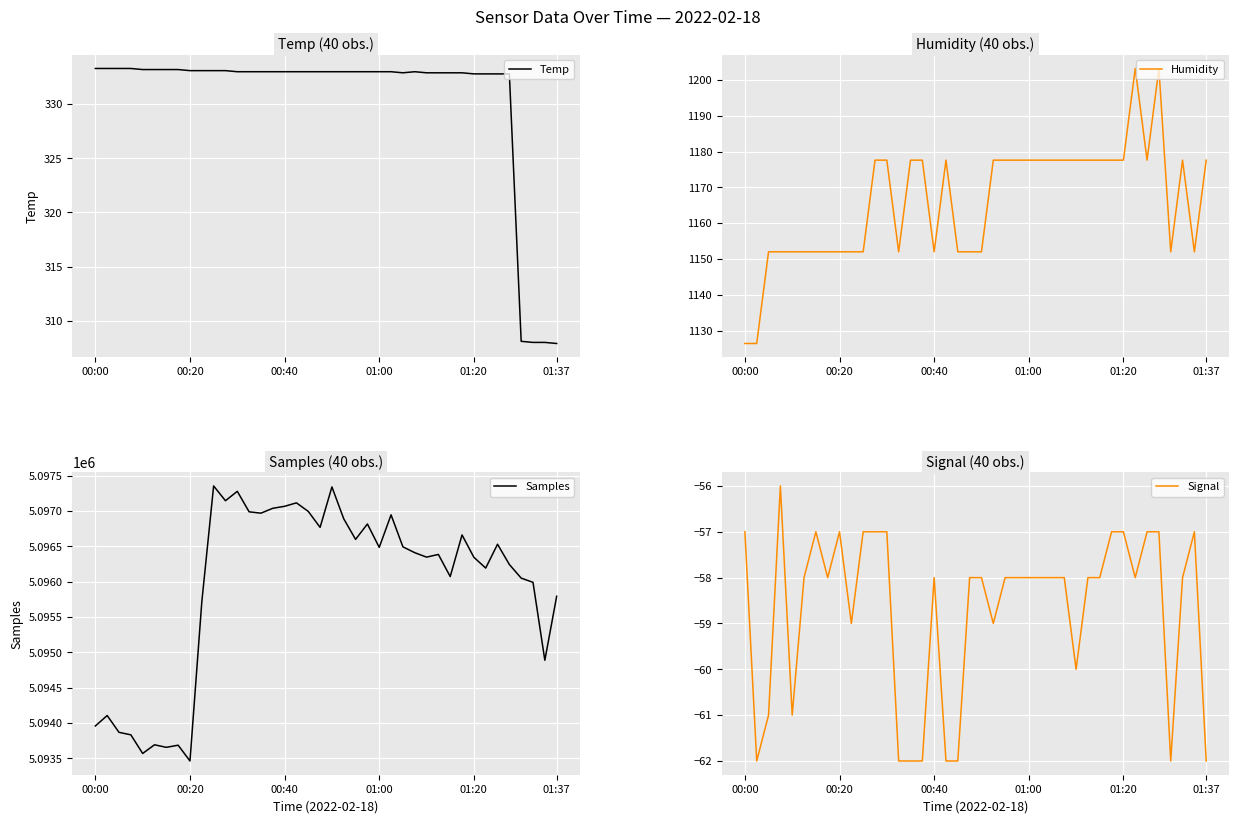

How many values in the Humidity series are below 1177?

18